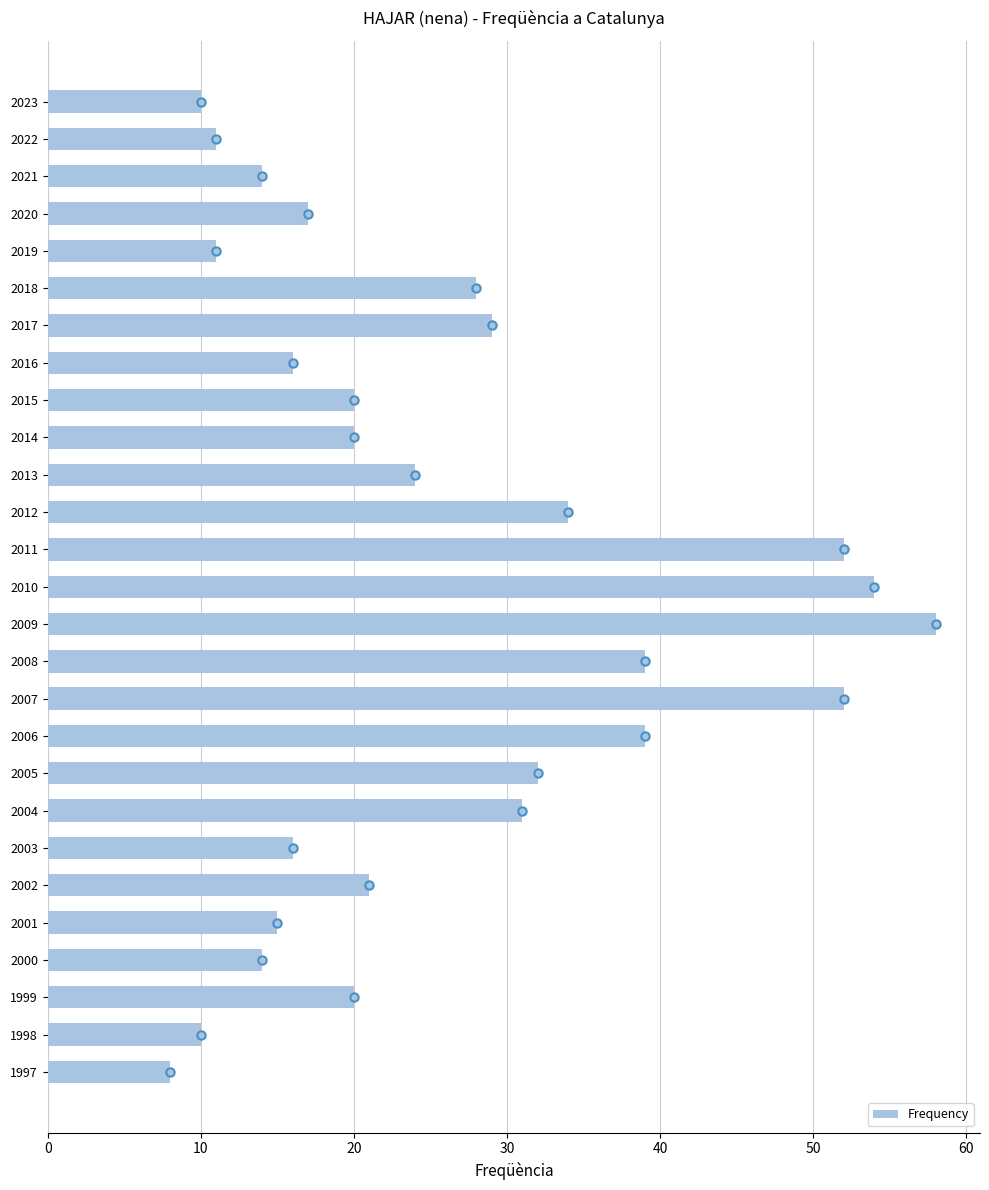

At which category does the chart reach its minimum across all series?

1997